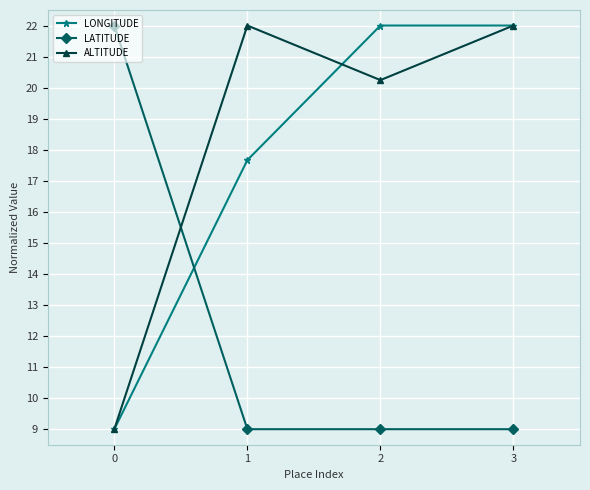

How many lines are shown in the chart?

3